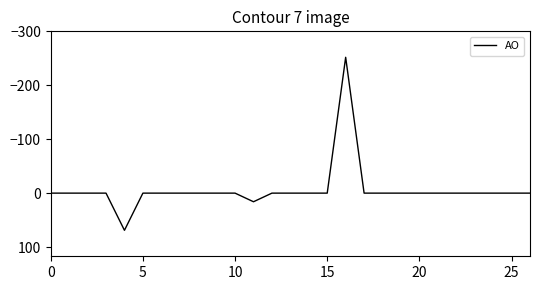

What is the difference between the maximum and minimum values?

321